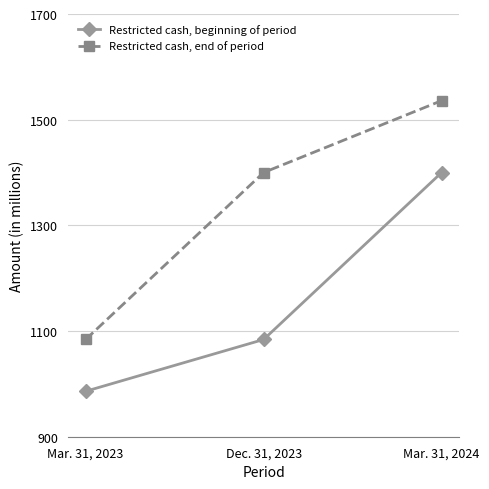

Rank the series at Mar. 31, 2023 from lowest to highest value.

Restricted cash, beginning of period, Restricted cash, end of period